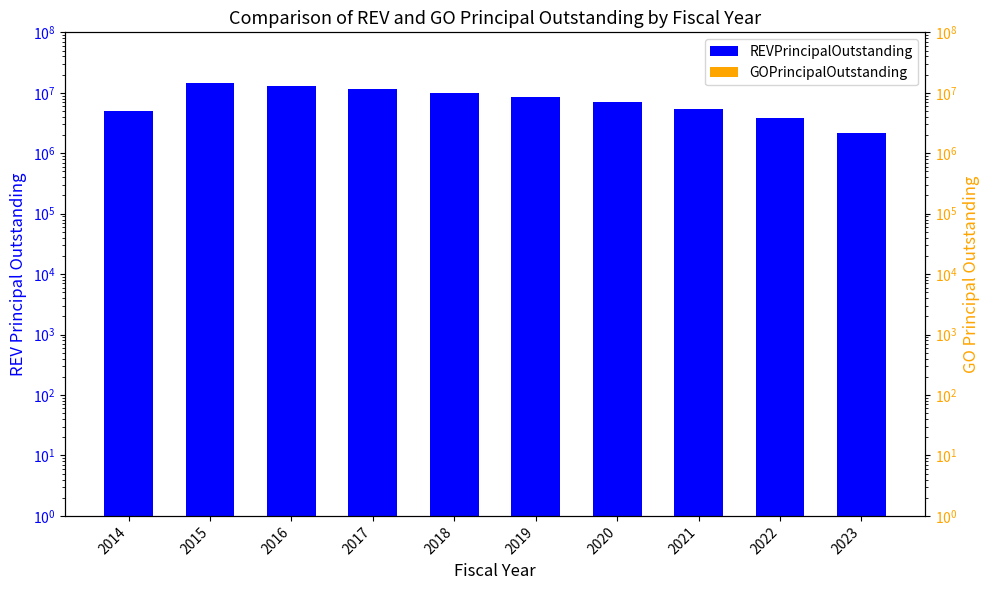

Is the value of REVPrincipalOutstanding at 2016 greater than the value of GOPrincipalOutstanding at 2017?

Yes